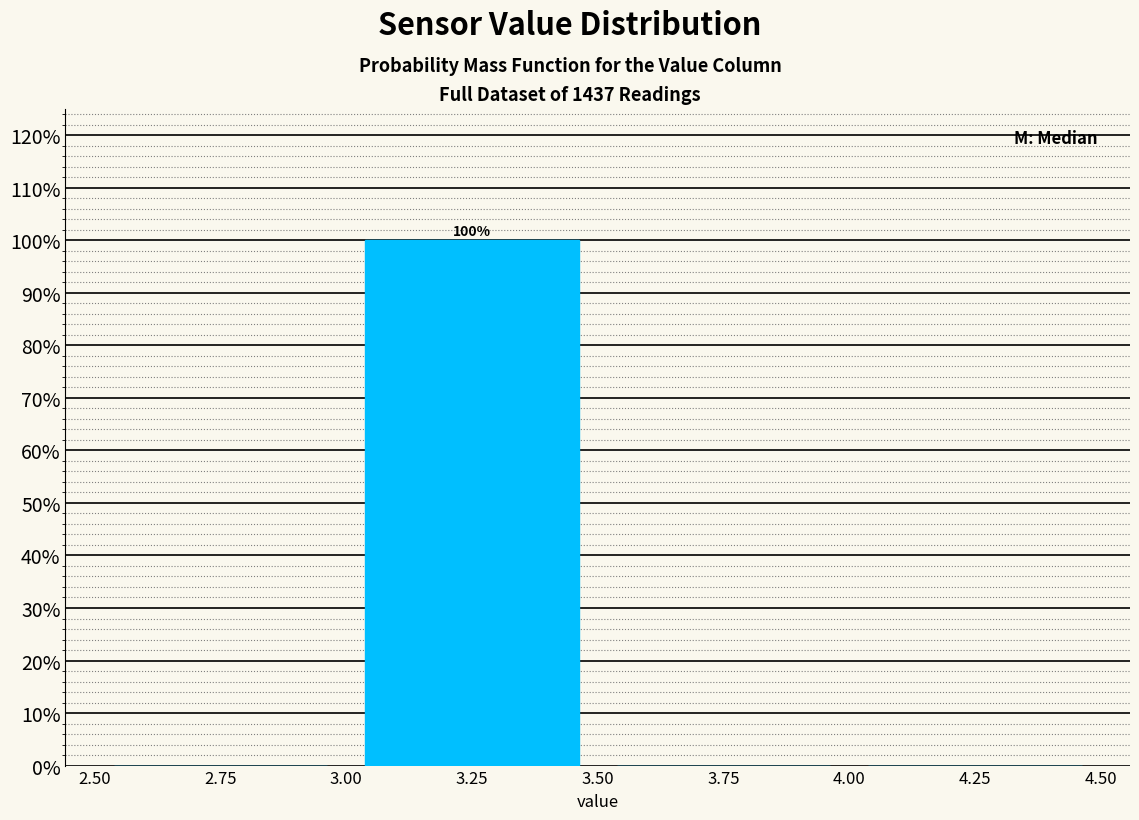

Over which range of the x-axis is the bar tallest?

3.00 to 3.50